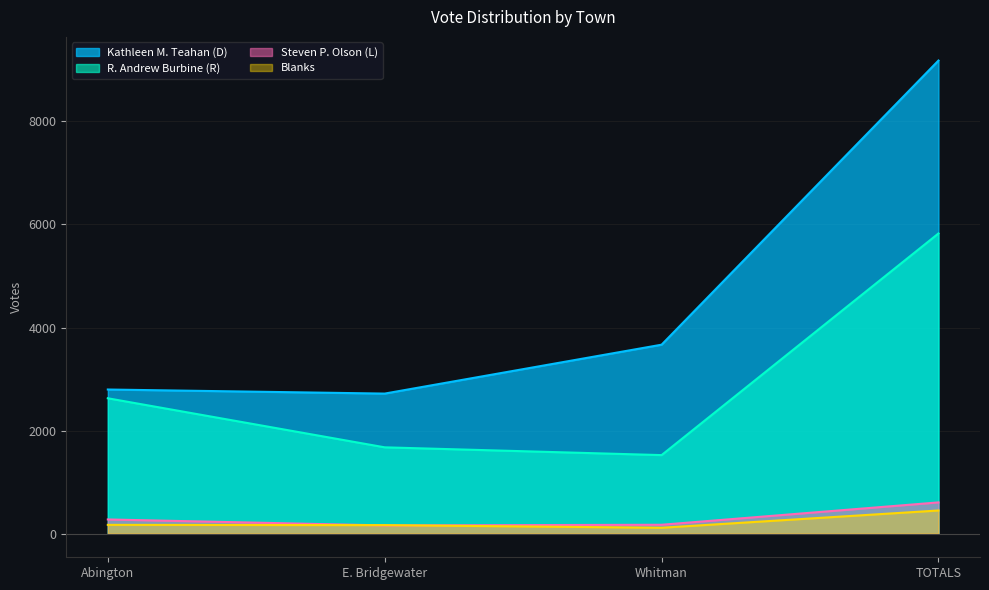

At which label does R. Andrew Burbine (R) reach its minimum?

Whitman